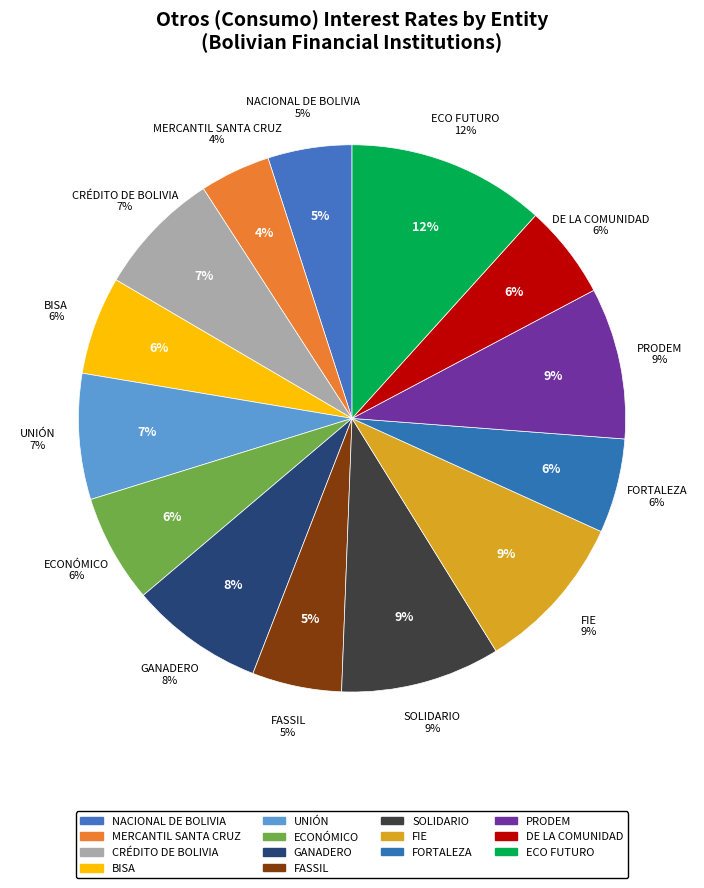

Is there any slice that represents more than half of the pie?

No